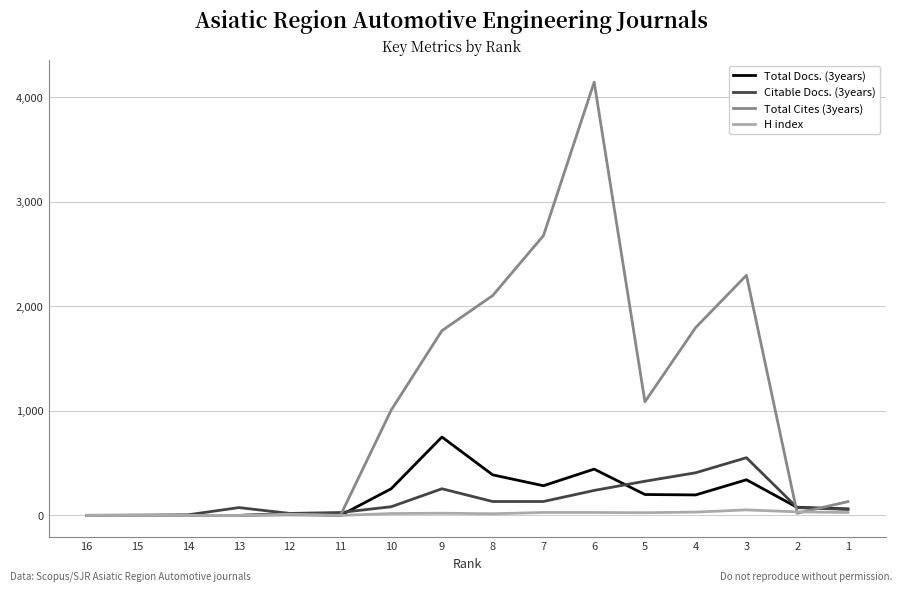

How many lines are shown in the chart?

4